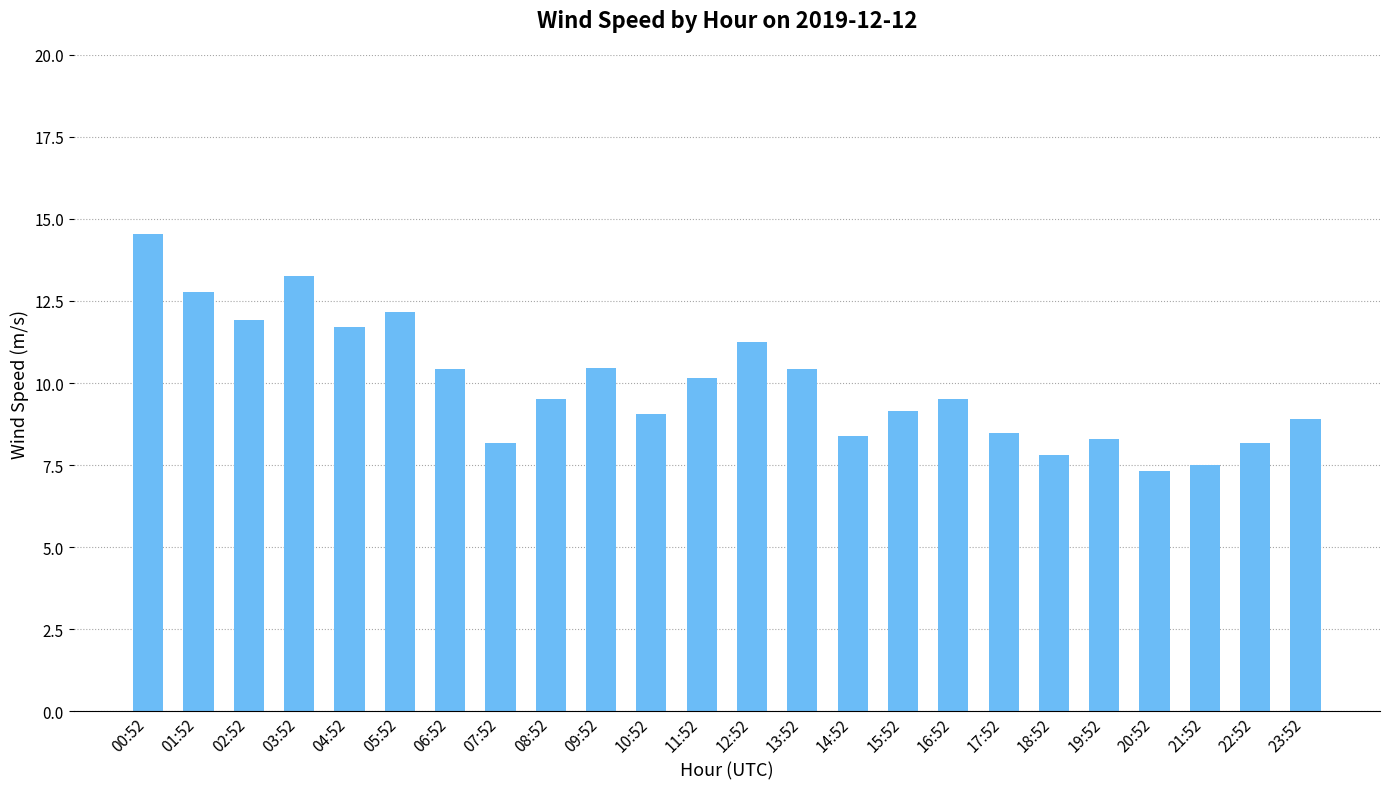

What is the difference between the maximum and minimum values?

7.2